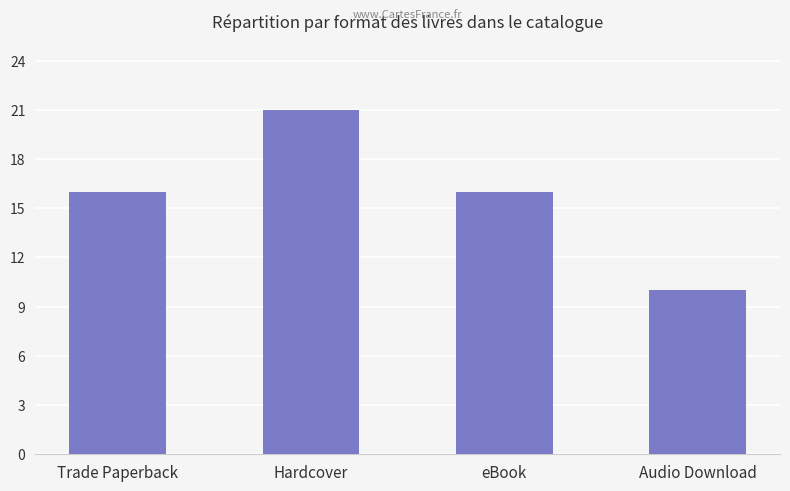

What is the change in value from eBook to Audio Download?

-6